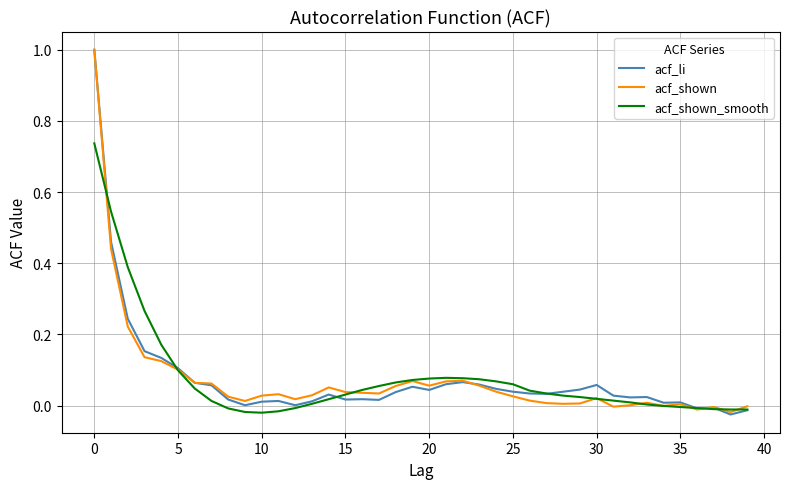

What is the sum of all acf_li values?

3.0